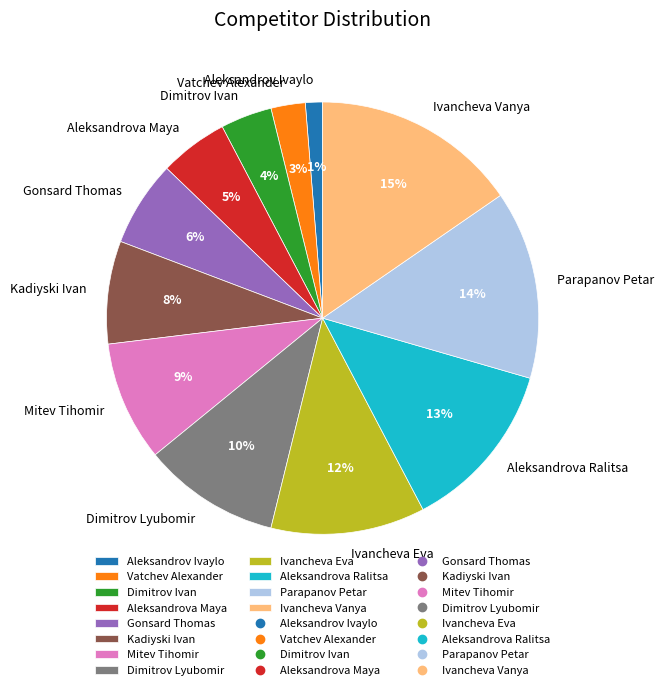

Do Vatchev Alexander and Mitev Tihomir together represent more than half of the pie?

No